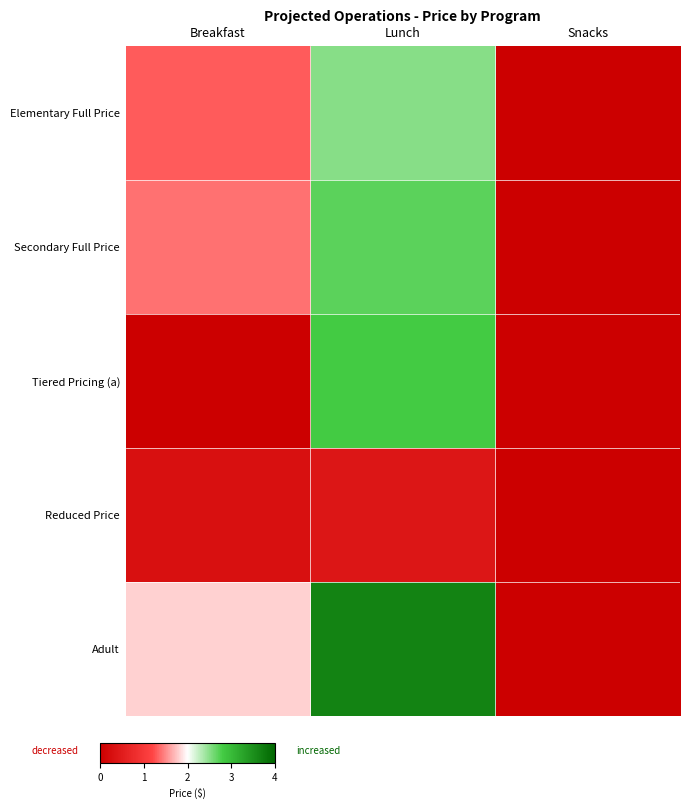

Which has a higher value, Snacks or Lunch?

Lunch